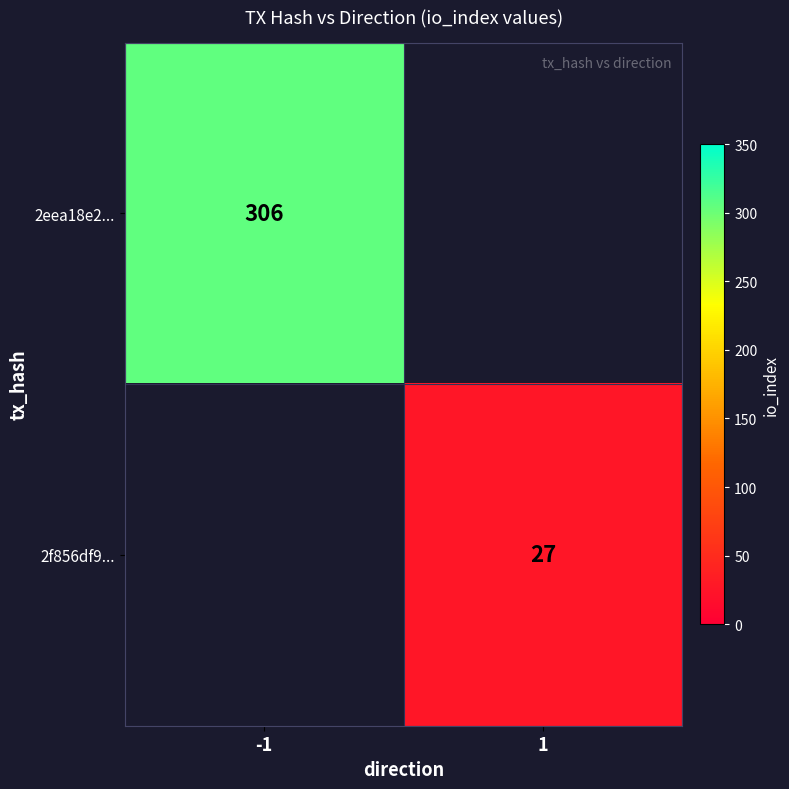

True or false: 2eea18e2... has a value of 306 at -1.

True